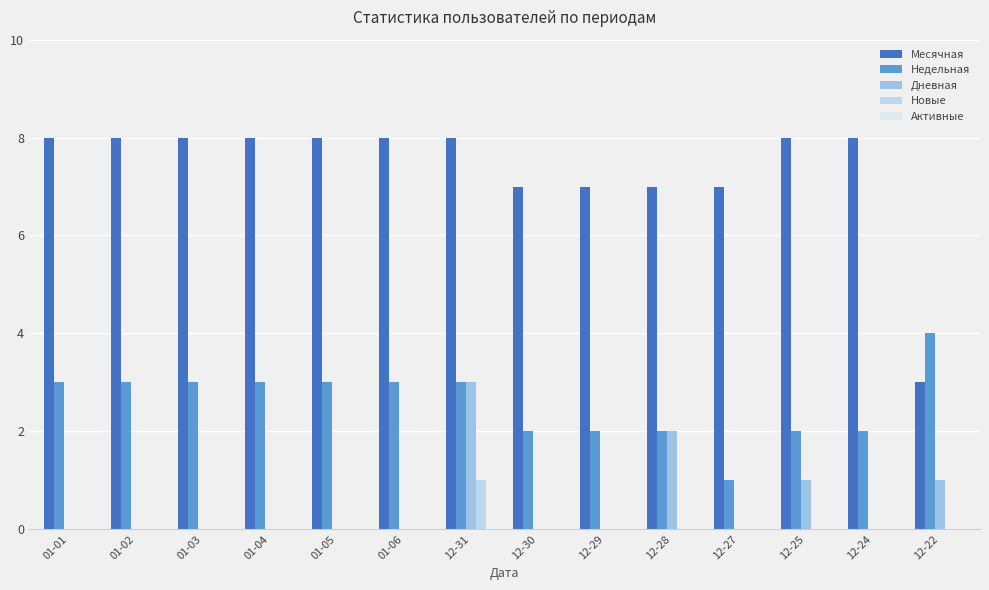

How many data points does each series have?

14